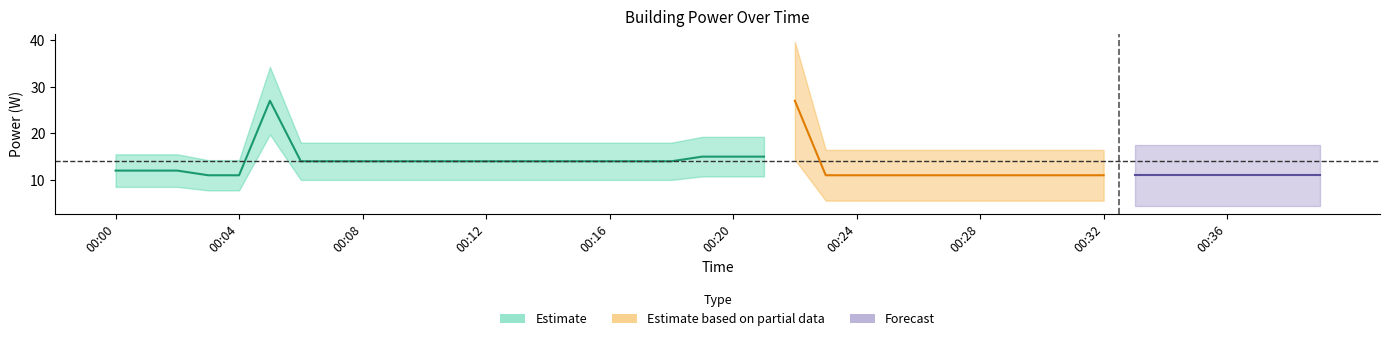

True or false: the data has more than 0 interior local peaks.

True